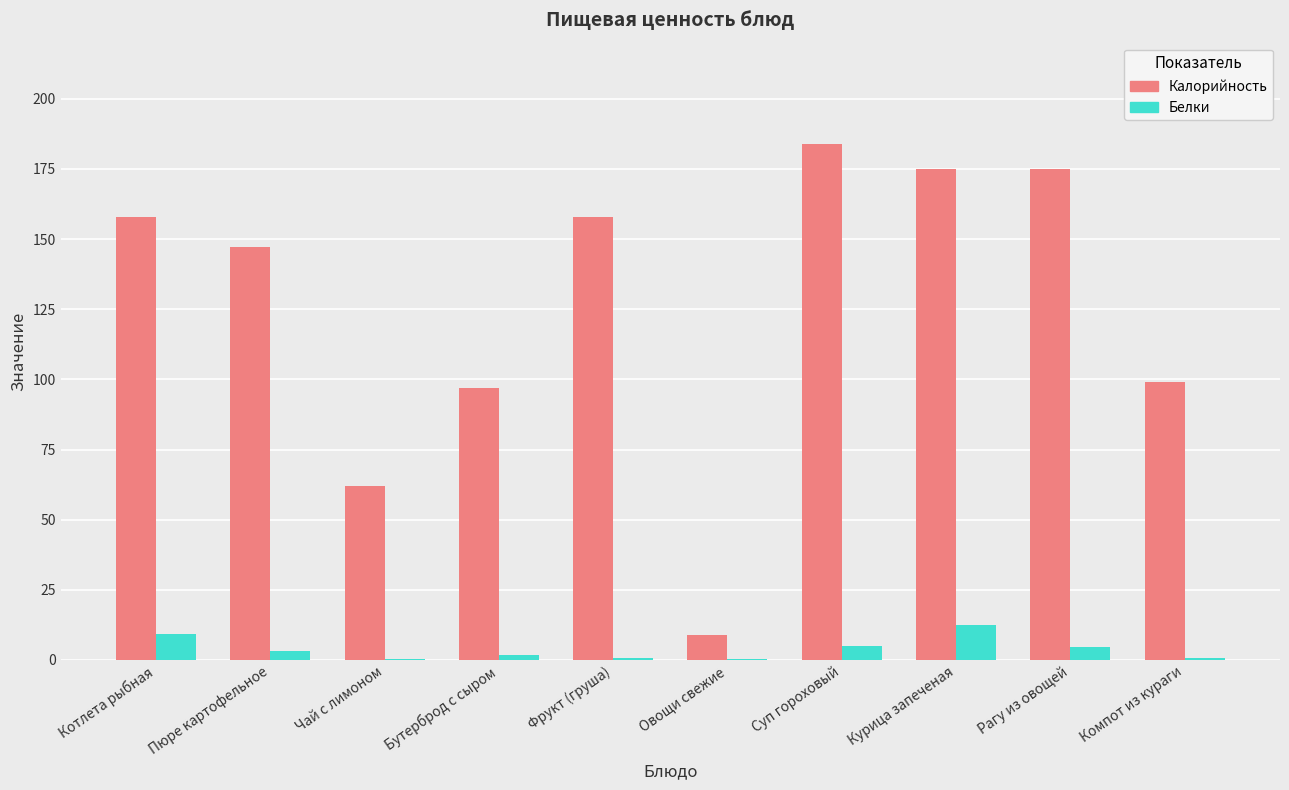

Is it true that Калорийность equals 147.0 at Пюре картофельное?

True